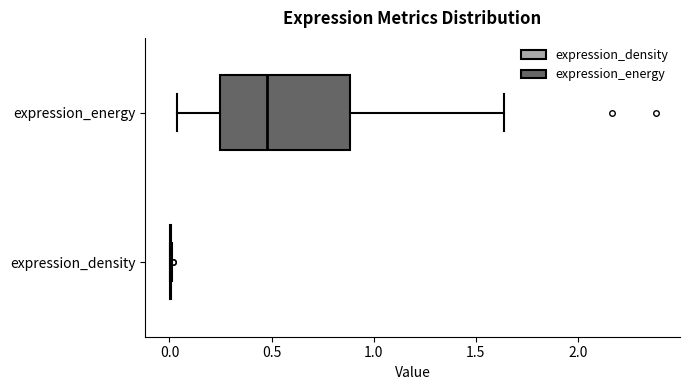

Reading bottom to top, read every box against the x-axis: the position of its median line, the range the box covers, and the ends of its whiskers. The values are not printed on the chart, so give them approximately, as read against the axis.

expression_density: box collapsed to a line at 0.00, whiskers 0.00 to 0.00
expression_energy: median 0.50, box 0.25 to 0.90, whiskers 0.05 to 1.65